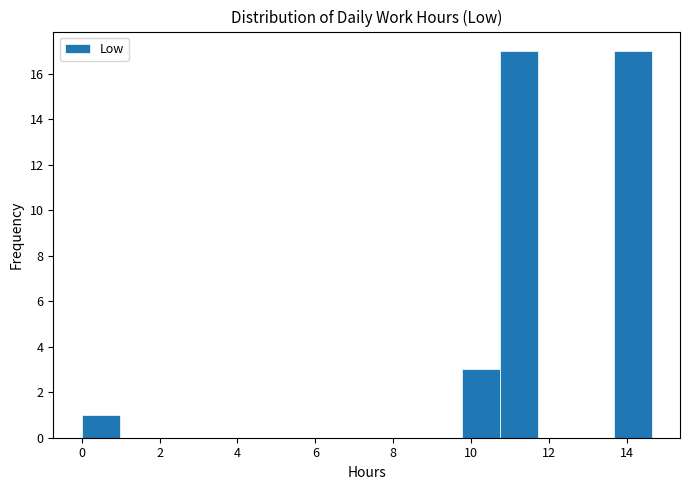

Reading left to right, transcribe this chart: for each bar, give the range it covers on the x-axis and its height. Neither the bar edges nor the heights are printed on the chart, so give them approximately, as read against the axes.

0.0 to 1.0: 1
1.0 to 2.0: 0
2.0 to 3.0: 0
3.0 to 4.0: 0
4.0 to 4.8: 0
4.8 to 5.8: 0
5.8 to 6.8: 0
6.8 to 7.8: 0
7.8 to 8.8: 0
8.8 to 9.8: 0
9.8 to 10.8: 3
10.8 to 11.8: 17
11.8 to 12.6: 0
12.6 to 13.6: 0
13.6 to 14.6: 17